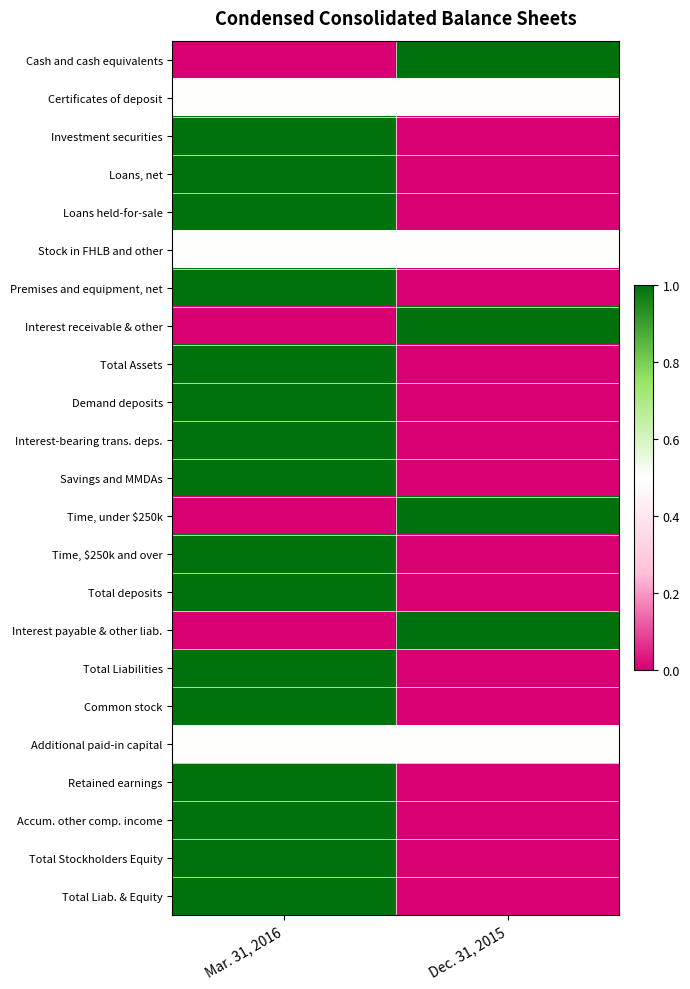

Rank the series at Dec. 31, 2015 from highest to lowest value.

Cash and cash equivalents, Interest receivable & other, Time, under $250k, Interest payable & other liab., Certificates of deposit, Stock in FHLB and other, Additional paid-in capital, Investment securities, Loans, net, Loans held-for-sale, Premises and equipment, net, Total Assets, Demand deposits, Interest-bearing trans. deps., Savings and MMDAs, Time, $250k and over, Total deposits, Total Liabilities, Common stock, Retained earnings, Accum. other comp. income, Total Stockholders Equity, Total Liab. & Equity